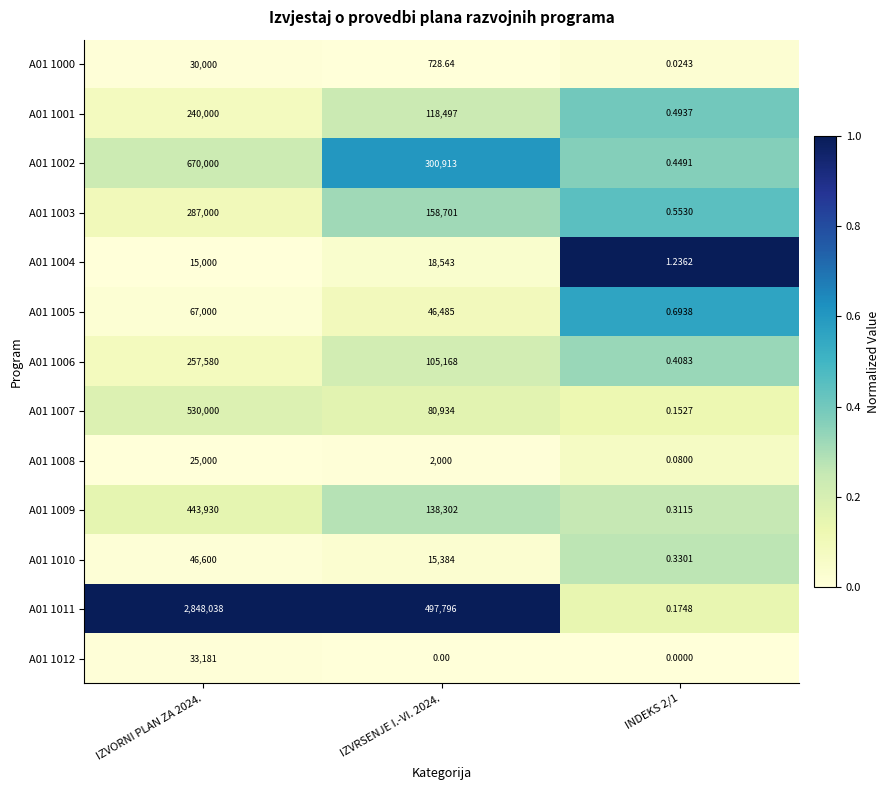

Reading right to left, extract all data points from this chart.

A01 1000: INDEKS 2/1=0.0	IZVRSENJE I.-VI. 2024.=728.6	IZVORNI PLAN ZA 2024.=30000.0
A01 1001: INDEKS 2/1=0.5	IZVRSENJE I.-VI. 2024.=118497.0	IZVORNI PLAN ZA 2024.=240000.0
A01 1002: INDEKS 2/1=0.4	IZVRSENJE I.-VI. 2024.=300913.0	IZVORNI PLAN ZA 2024.=670000.0
A01 1003: INDEKS 2/1=0.6	IZVRSENJE I.-VI. 2024.=158701.0	IZVORNI PLAN ZA 2024.=287000.0
A01 1004: INDEKS 2/1=1.2	IZVRSENJE I.-VI. 2024.=18543.0	IZVORNI PLAN ZA 2024.=15000.0
A01 1005: INDEKS 2/1=0.7	IZVRSENJE I.-VI. 2024.=46485.0	IZVORNI PLAN ZA 2024.=67000.0
A01 1006: INDEKS 2/1=0.4	IZVRSENJE I.-VI. 2024.=105168.0	IZVORNI PLAN ZA 2024.=257580.0
A01 1007: INDEKS 2/1=0.2	IZVRSENJE I.-VI. 2024.=80934.0	IZVORNI PLAN ZA 2024.=530000.0
A01 1008: INDEKS 2/1=0.1	IZVRSENJE I.-VI. 2024.=2000.0	IZVORNI PLAN ZA 2024.=25000.0
A01 1009: INDEKS 2/1=0.3	IZVRSENJE I.-VI. 2024.=138302.0	IZVORNI PLAN ZA 2024.=443930.0
A01 1010: INDEKS 2/1=0.3	IZVRSENJE I.-VI. 2024.=15384.0	IZVORNI PLAN ZA 2024.=46600.0
A01 1011: INDEKS 2/1=0.2	IZVRSENJE I.-VI. 2024.=497796.0	IZVORNI PLAN ZA 2024.=2848038.0
A01 1012: INDEKS 2/1=0.0	IZVRSENJE I.-VI. 2024.=0.0	IZVORNI PLAN ZA 2024.=33181.0